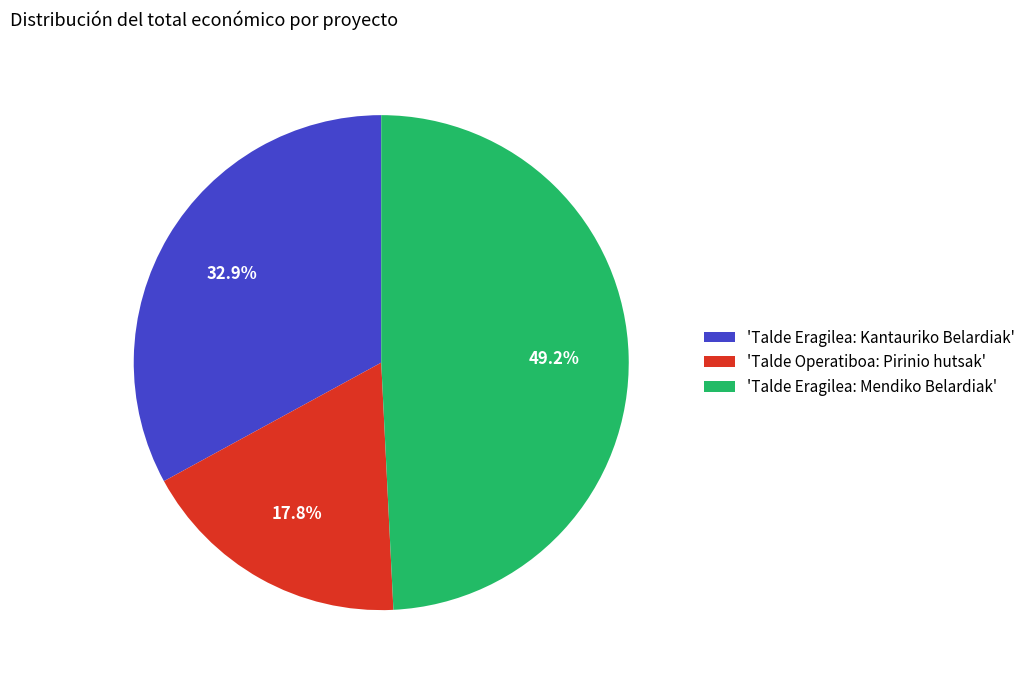

Rank the categories by value from highest to lowest.

'Talde Eragilea: Mendiko Belardiak', 'Talde Eragilea: Kantauriko Belardiak', 'Talde Operatiboa: Pirinio hutsak'